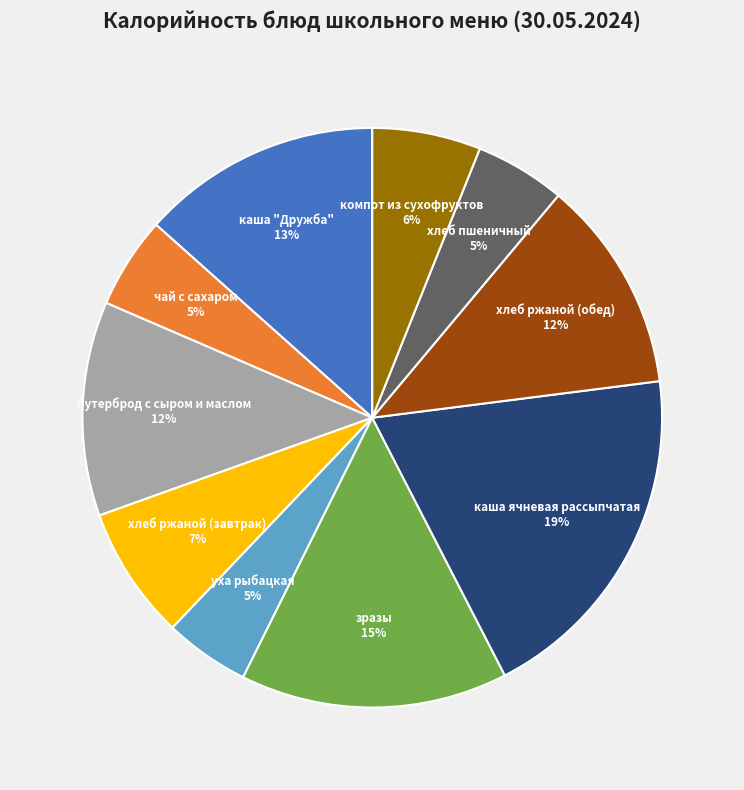

To the nearest percent, what portion does каша ячневая рассыпчатая represent?

19%